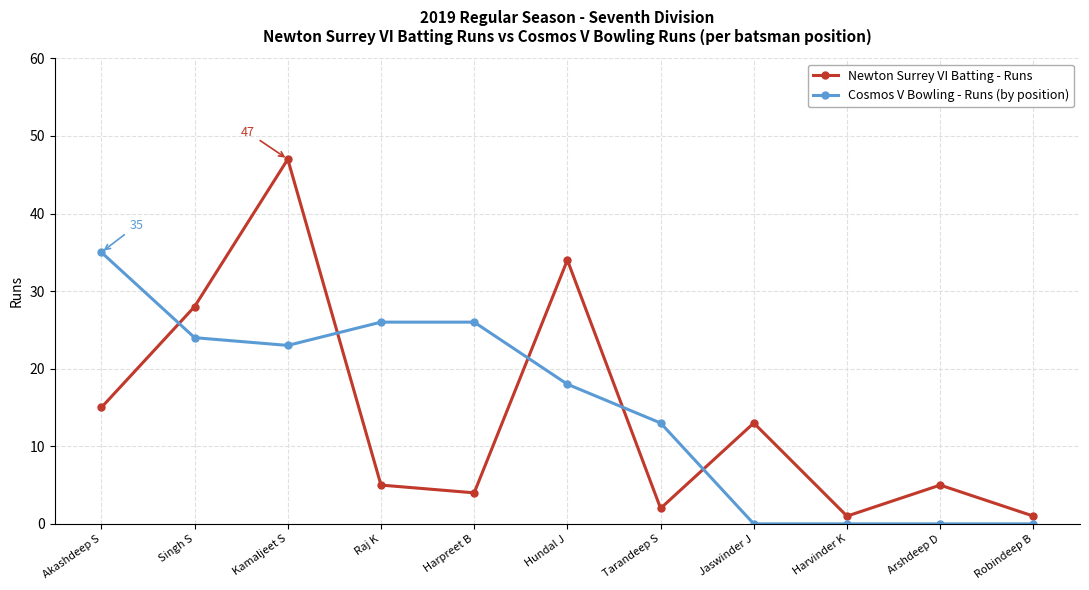

Reading left to right, what are all the values shown in this chart?

Newton Surrey VI Batting - Runs: 15	28	47	5	4	34	2	13	1	5	1
Cosmos V Bowling - Runs (by position): 35	24	23	26	26	18	13	0	0	0	0